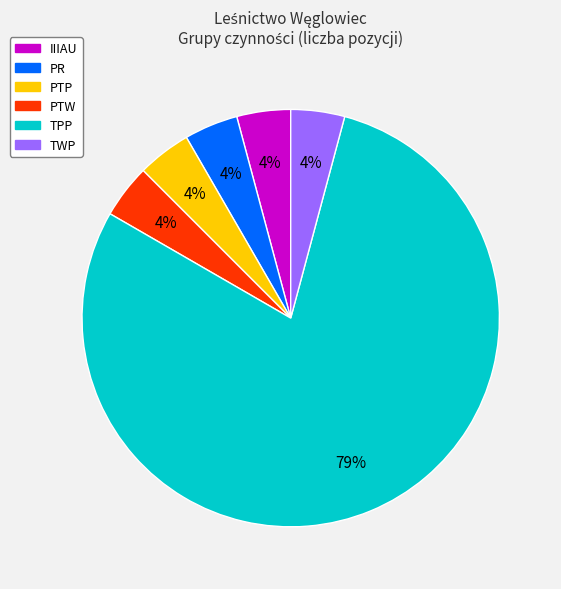

Combined, do TWP and TPP account for over 50%?

Yes